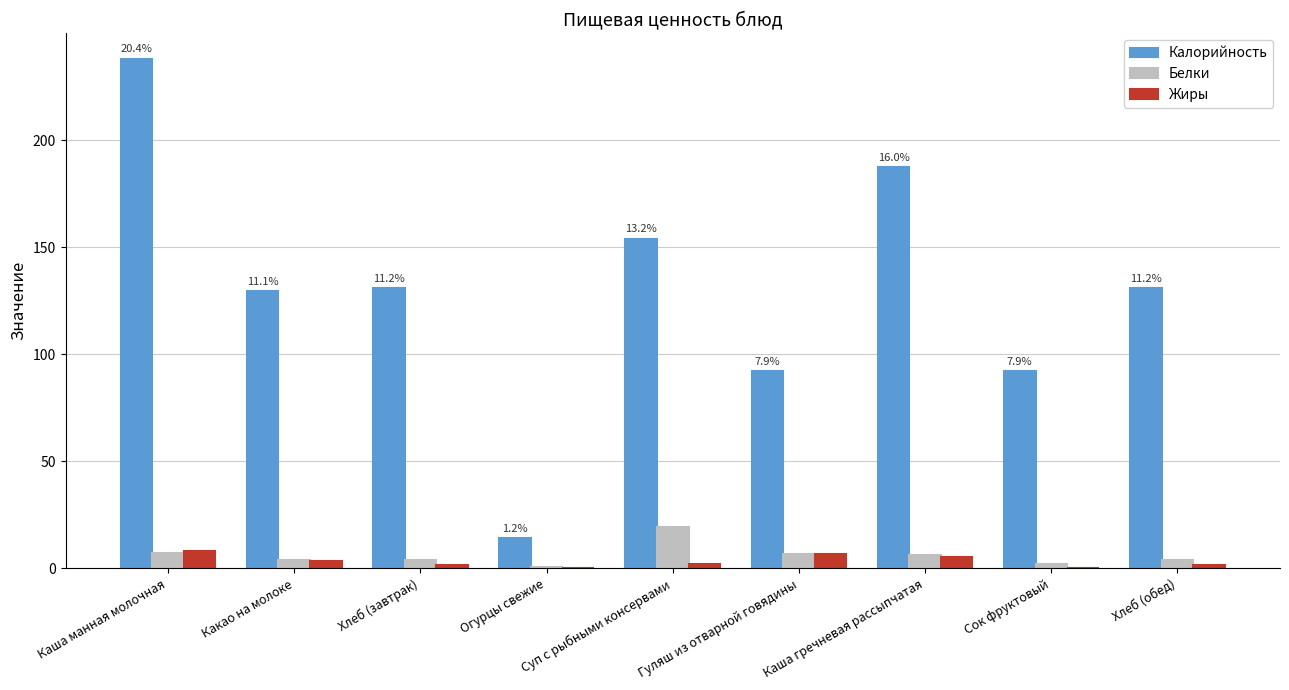

Is it true that Калорийность equals 154.0 at Суп с рыбными консервами?

True